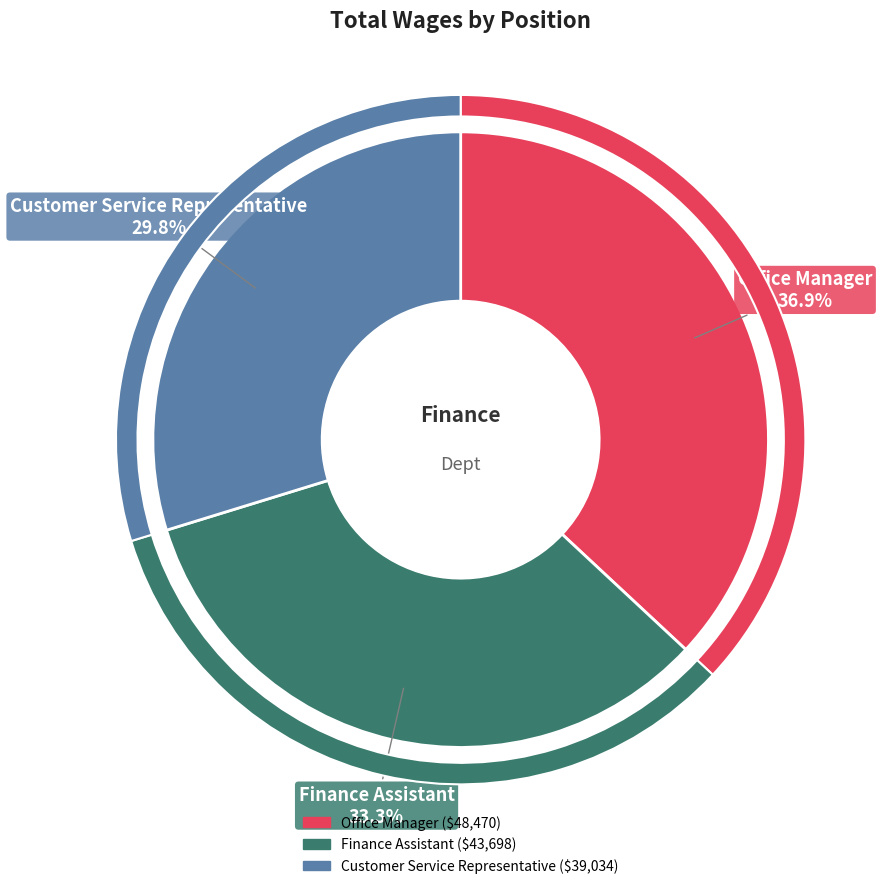

Rank the categories by value from lowest to highest.

Customer Service Representative, Finance Assistant, Office Manager